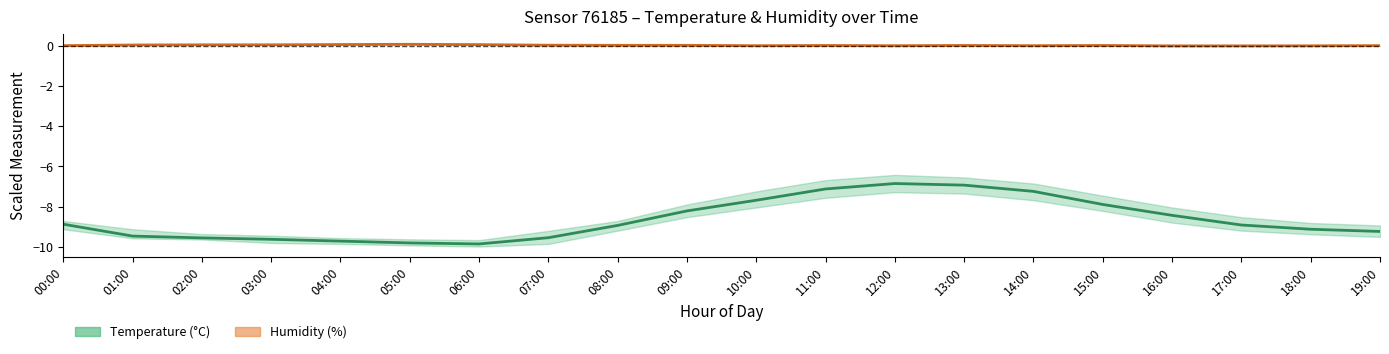

How many distinct data groups are displayed?

2